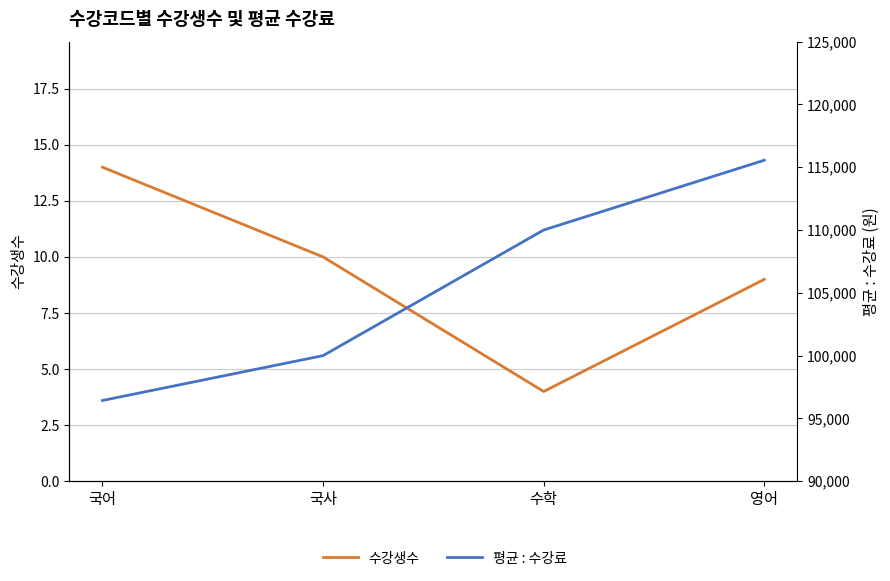

True or false: 수강생수 has more than 2 points higher than both neighbors.

False